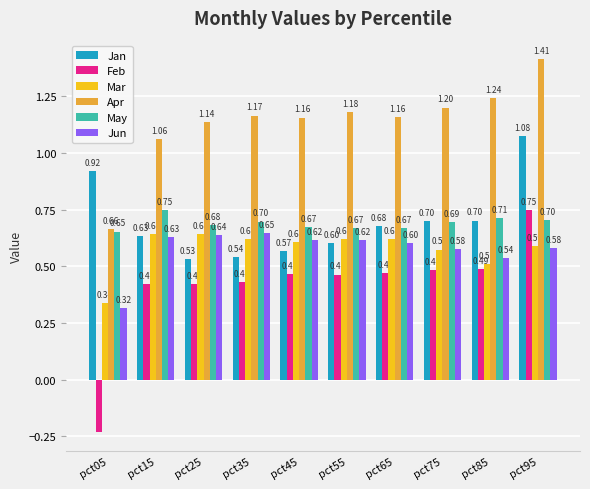

Rank the series at pct35 from highest to lowest value.

Apr, May, Jun, Mar, Jan, Feb